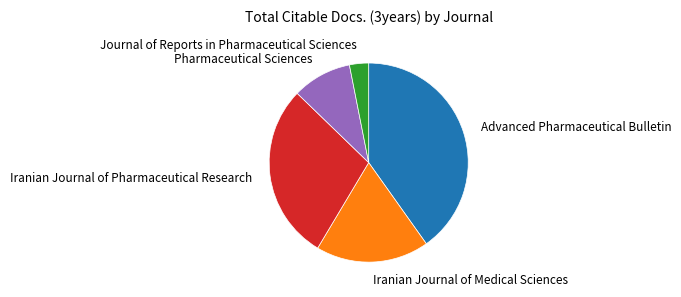

How many slices are in this pie chart?

5